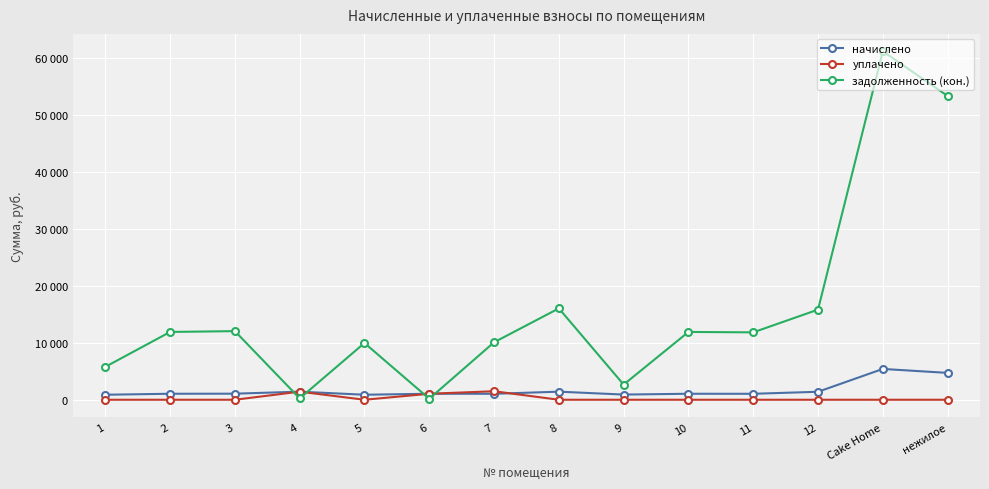

At which category is the sum across all series the highest?

Cake Home